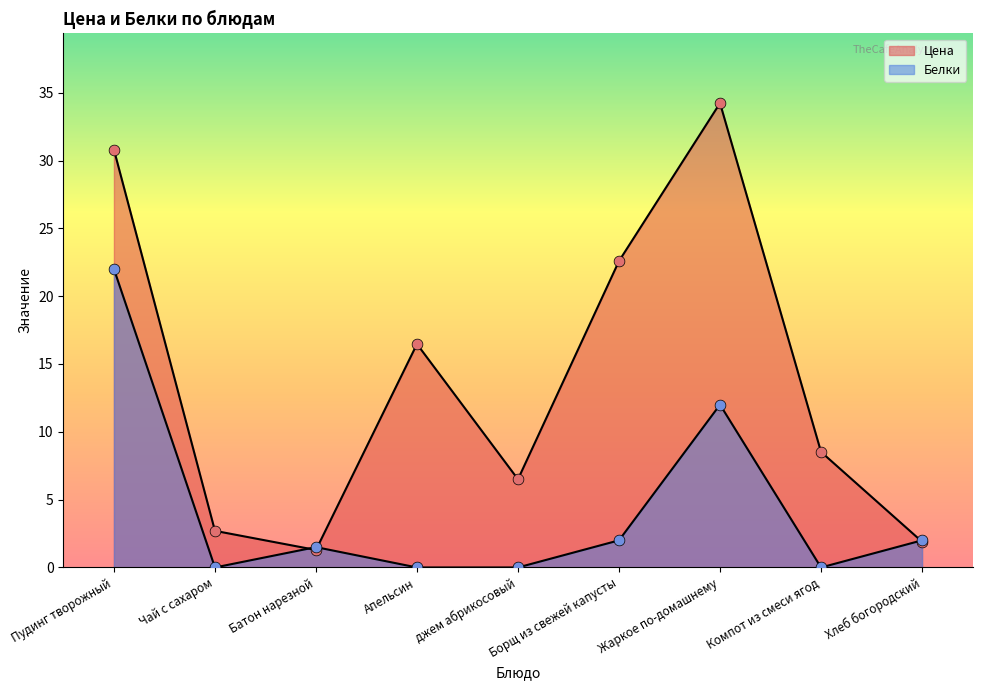

What are all the series names shown in the legend?

Цена, Белки